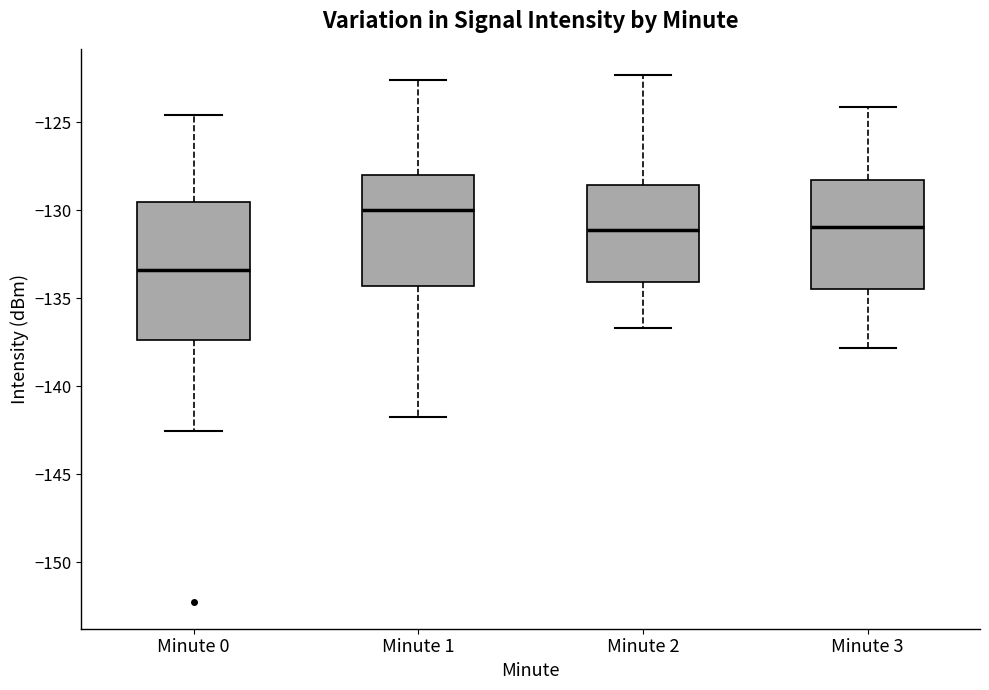

Where is the upper edge of the box for Minute 0 on the y-axis? The values are not printed on the chart, so give them approximately, as read against the axis.

-129.5